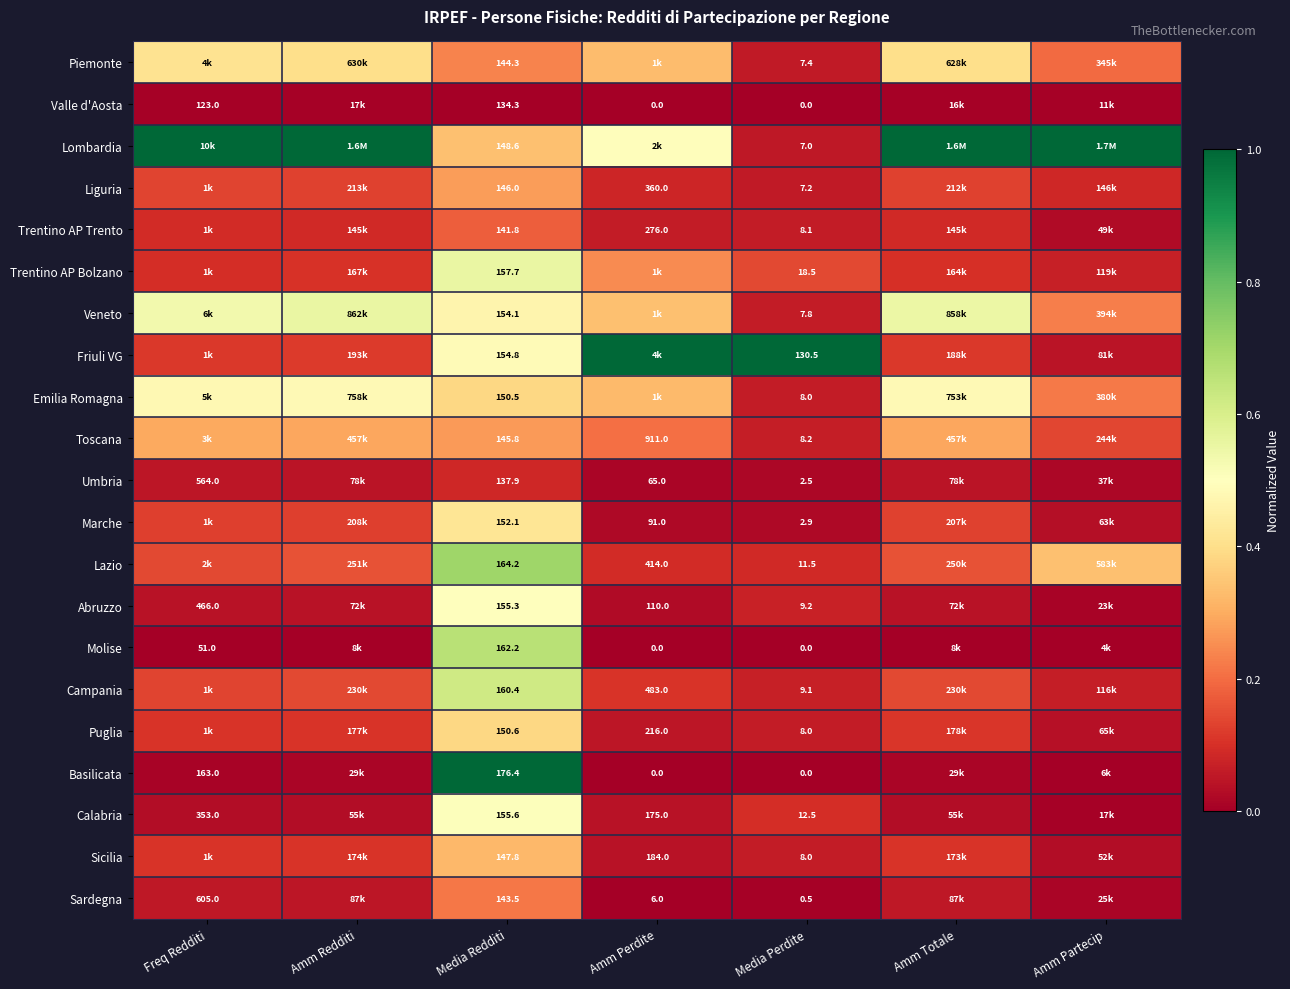

What is the spread (max minus min) of values at Amm Totale?

1.0